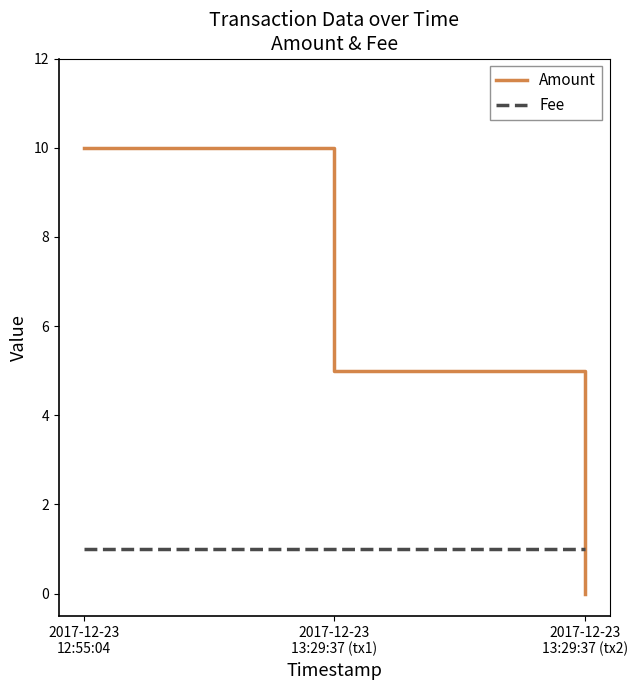

Is it true that Fee equals 2 at 2017-12-23
12:55:04?

False